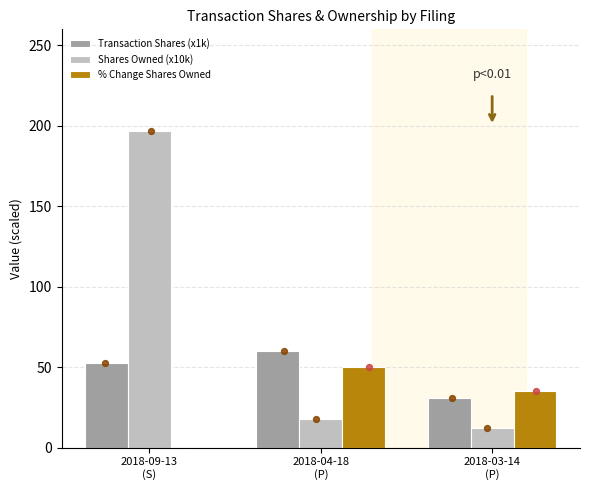

Which series has the largest total across all categories?

Shares Owned (x10k)